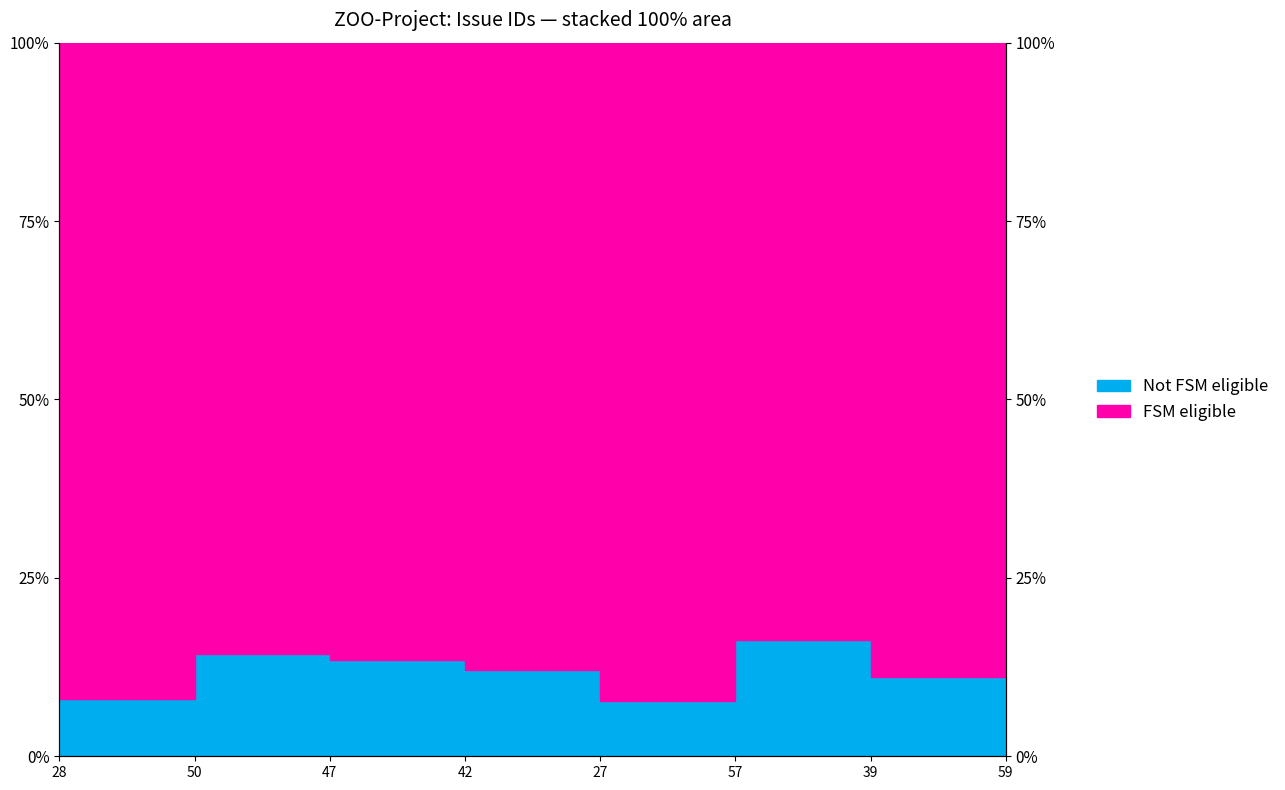

How many points are lower than both their immediate neighbors (excluding endpoints)?

2